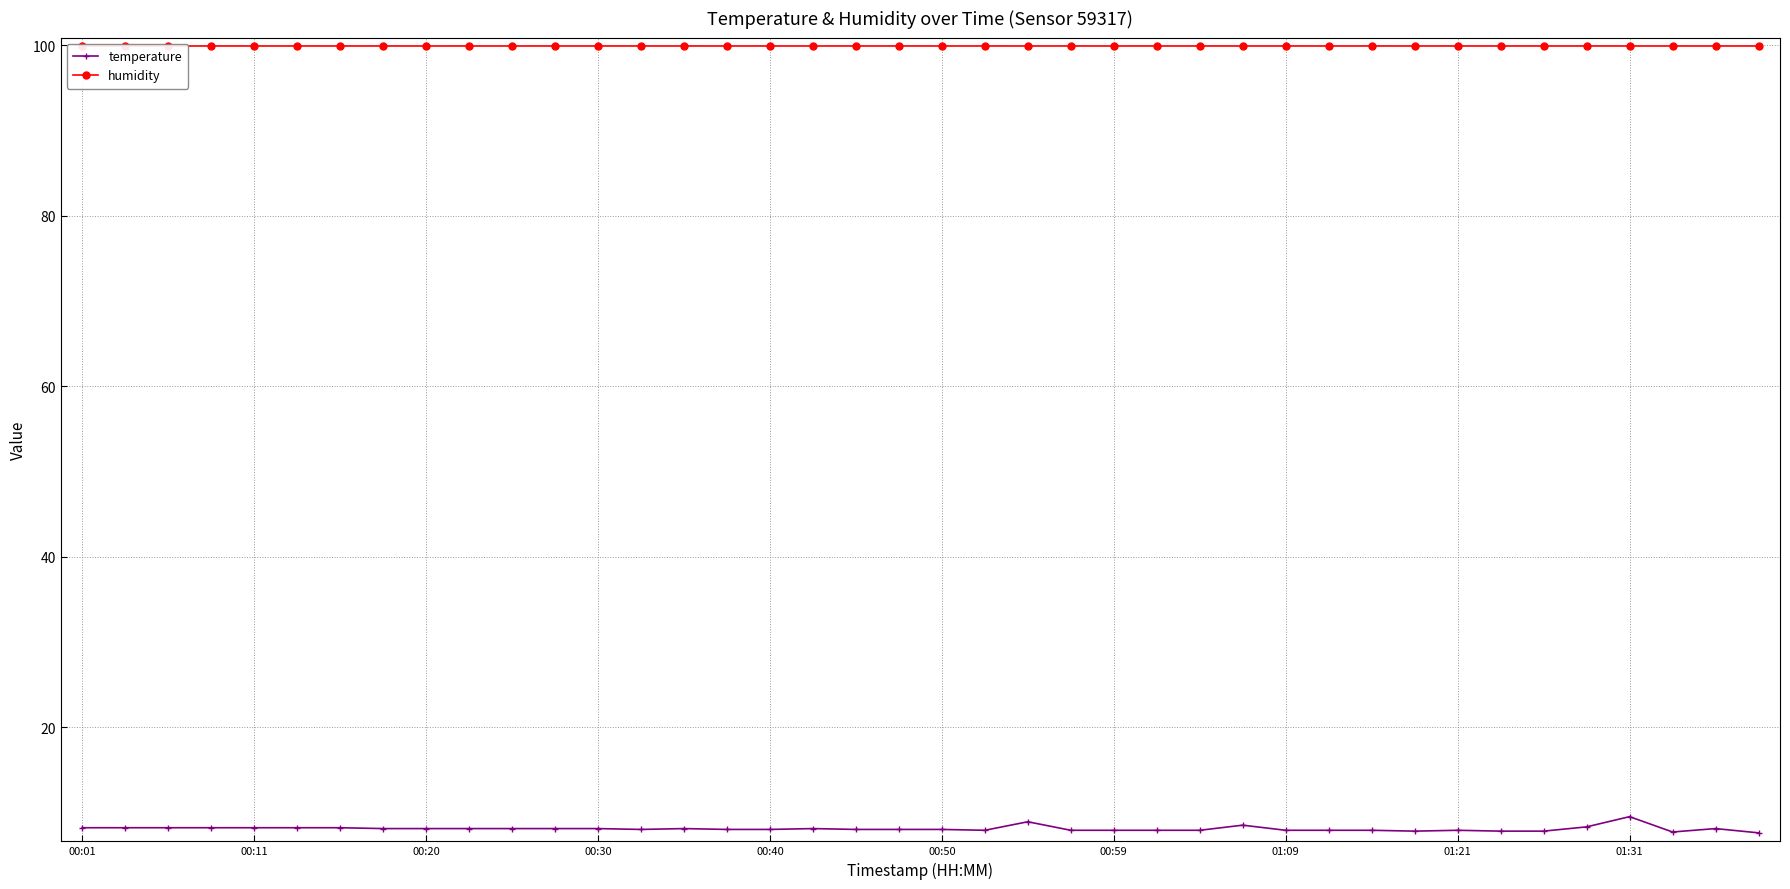

What are all the series names shown in the legend?

temperature, humidity